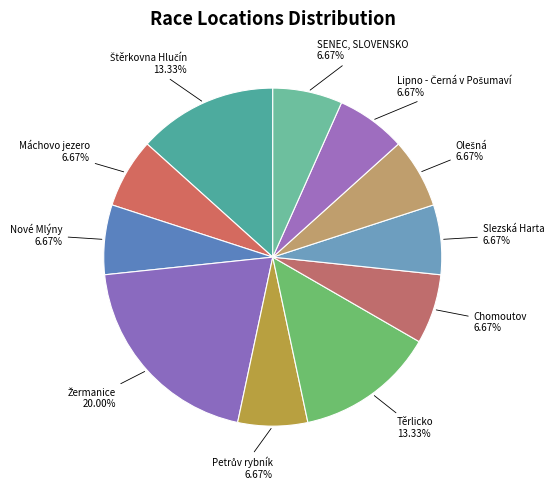

How many segments does this pie chart have?

11